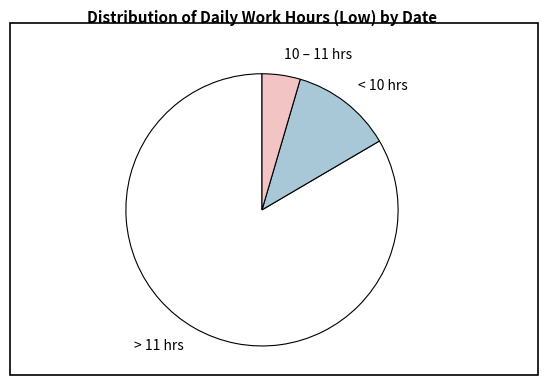

Do < 10 hrs and > 11 hrs together represent more than half of the pie?

Yes